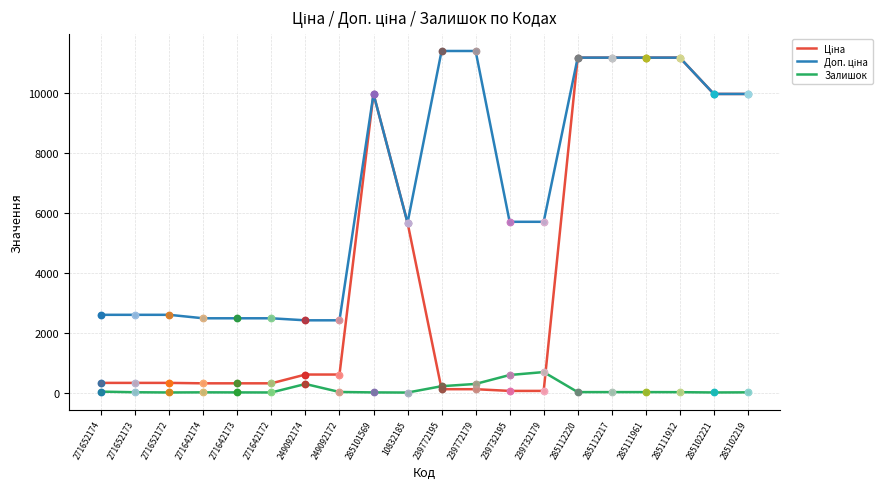

What is the maximum value shown in the chart?

11410.0